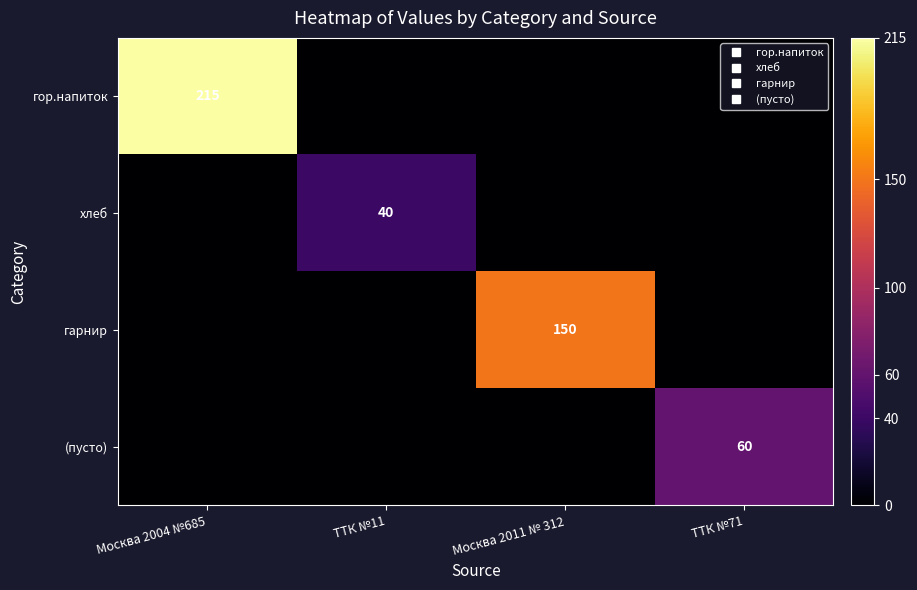

What is the difference between the highest and lowest values at ТТК №11?

40